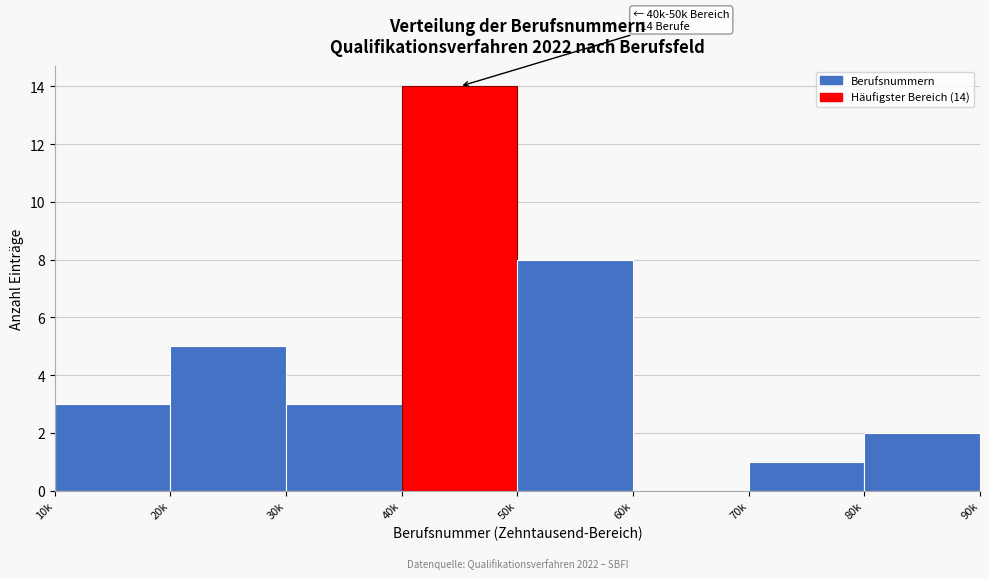

Reading left to right, what are all the values shown in this chart?

10k=3	20k=5	30k=3	40k=14	50k=8	60k=0	70k=1	80k=2